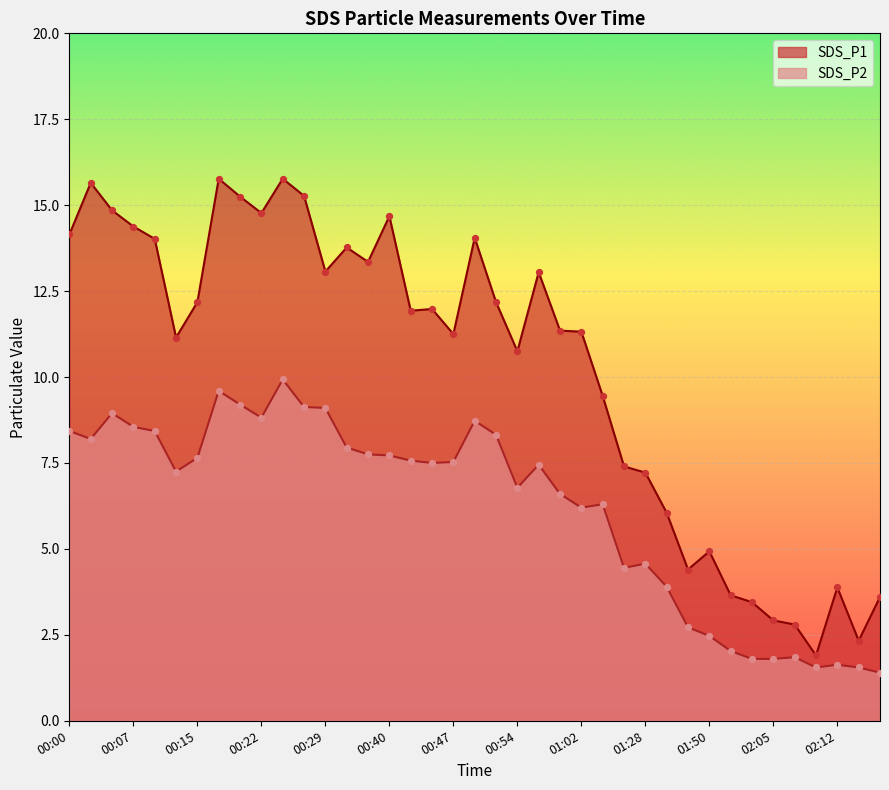

Is the value of SDS_P1 at 00:15 greater than the value of SDS_P2 at 02:07?

Yes